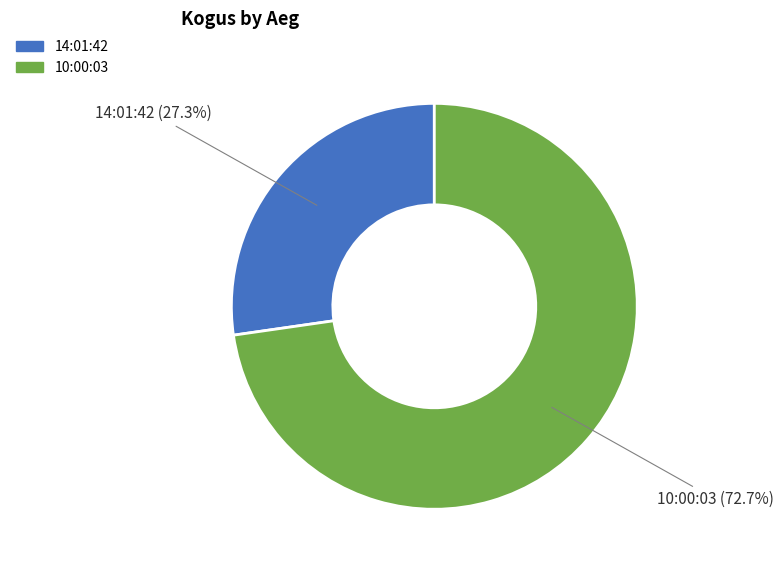

Combined, what portion of the pie is 14:01:42 and 10:00:03?

100.0%